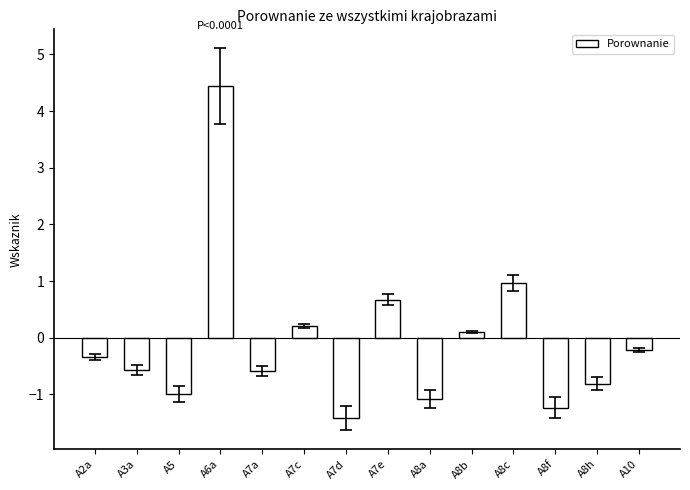

Where is the data nearest to the value 1?

A8c